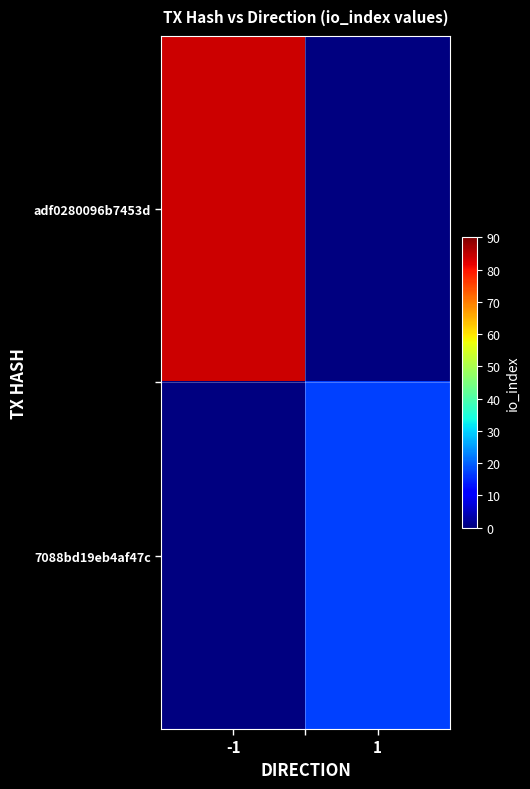

How many data points does each series have?

2